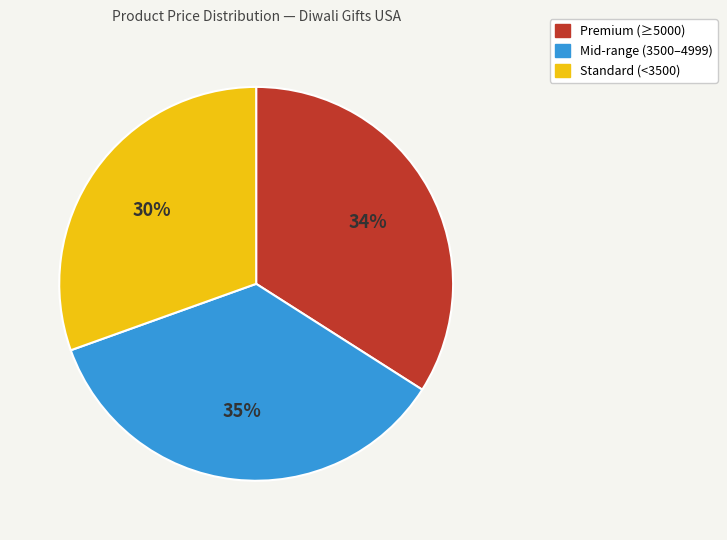

What percentage is the Premium (≥5000) slice, to the nearest percent?

34%